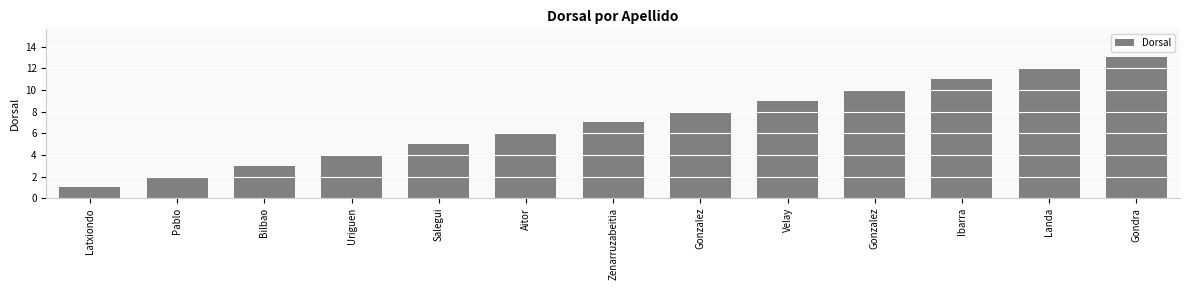

Rank the categories by value from highest to lowest.

Gondra, Landa, Ibarra, Gonzalez, Velay, Gonzalez, Zenarruzabeitia, Aitor, Salegui, Uriguen, Bilbao, Pablo, Latxiondo